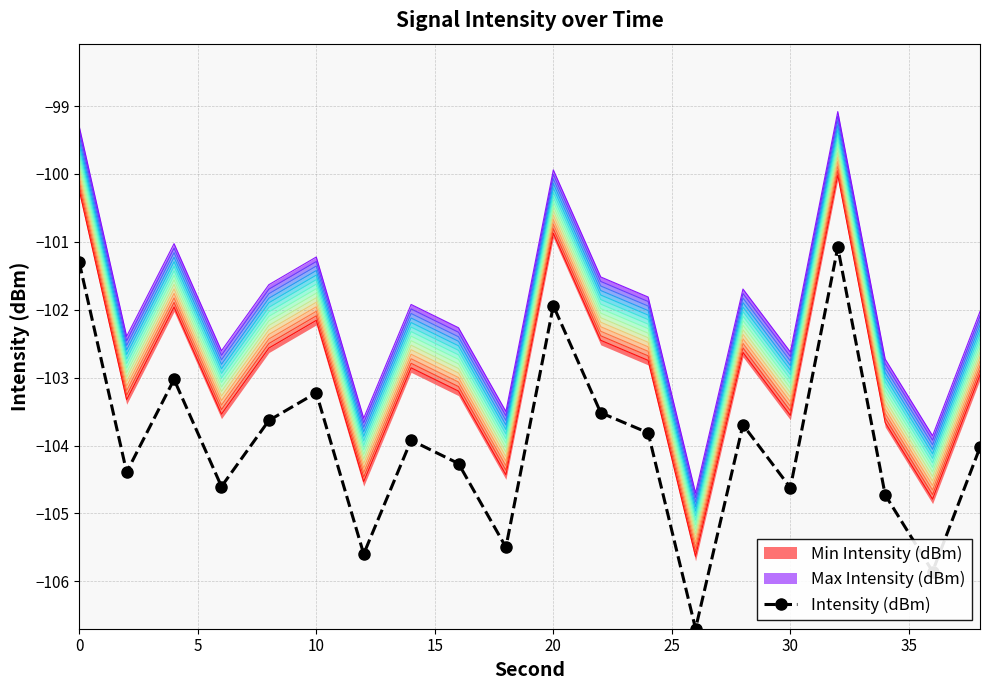

How many lines are shown in the chart?

1